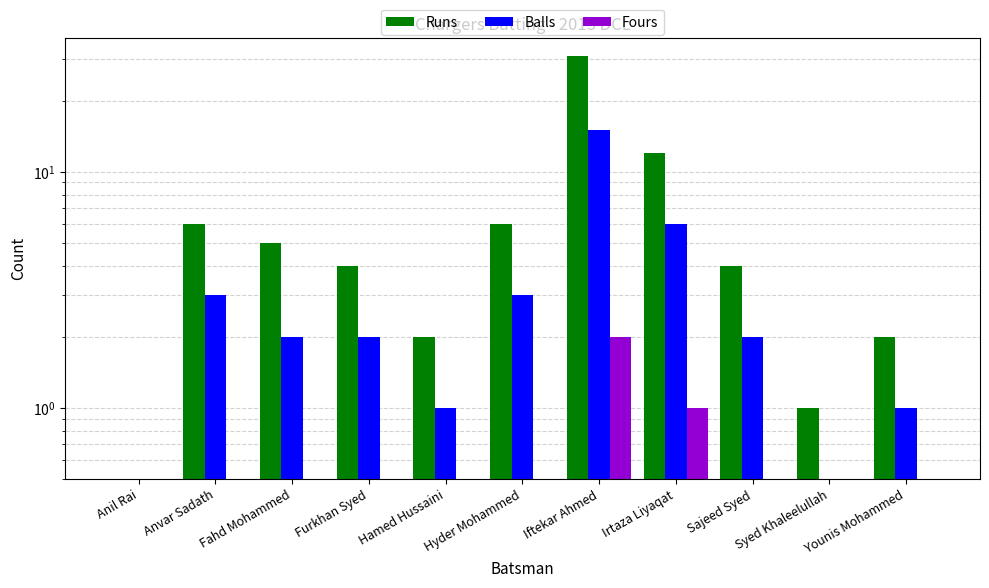

Where does the Runs series first go above 4?

Anvar Sadath